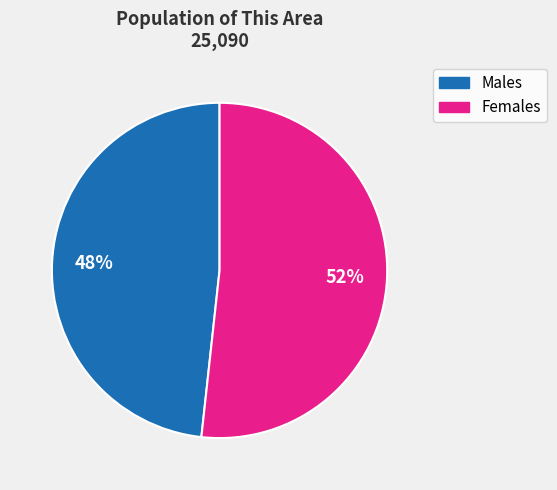

Does any single category account for the majority?

Yes